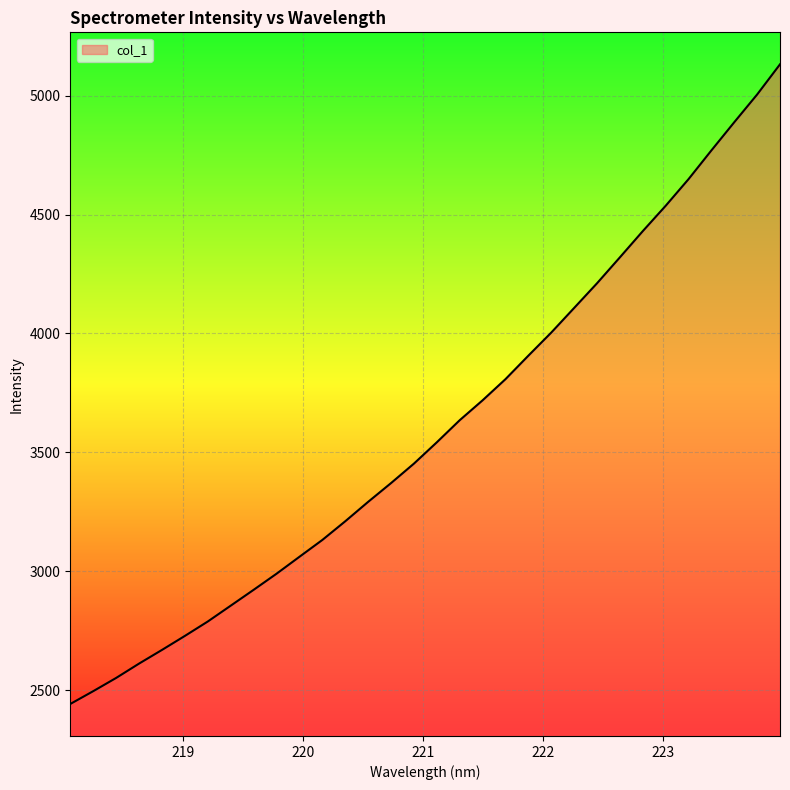

What is the difference between the maximum and minimum values?

2690.9